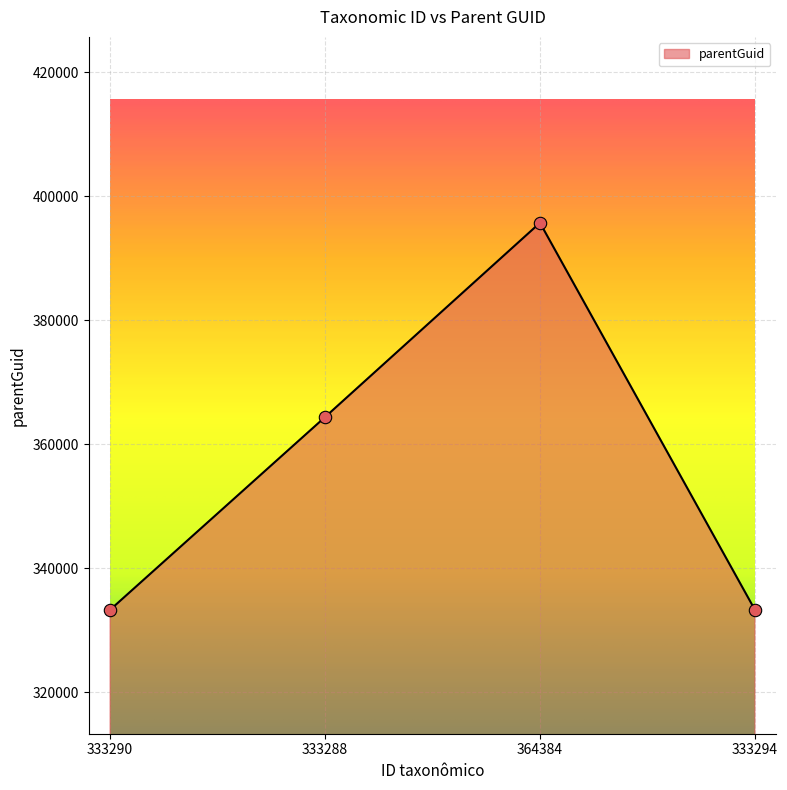

What is the change in value from 333290 to 364384?

+62445